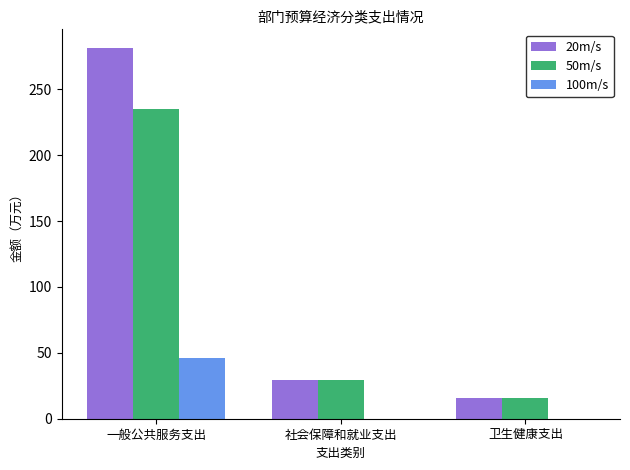

How many series are shown in this chart?

3